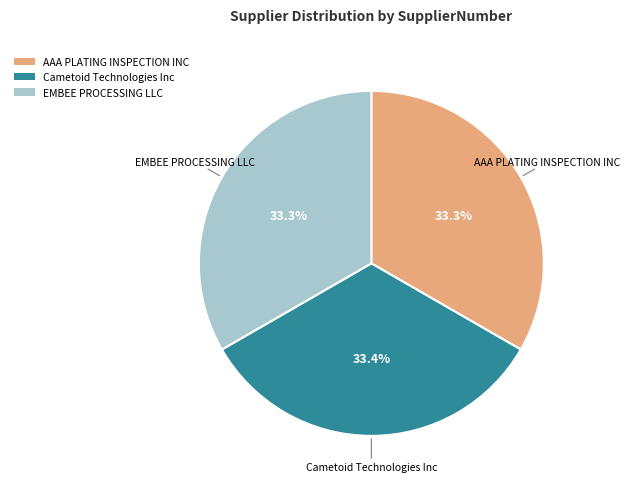

Is there a majority slice in this chart?

No